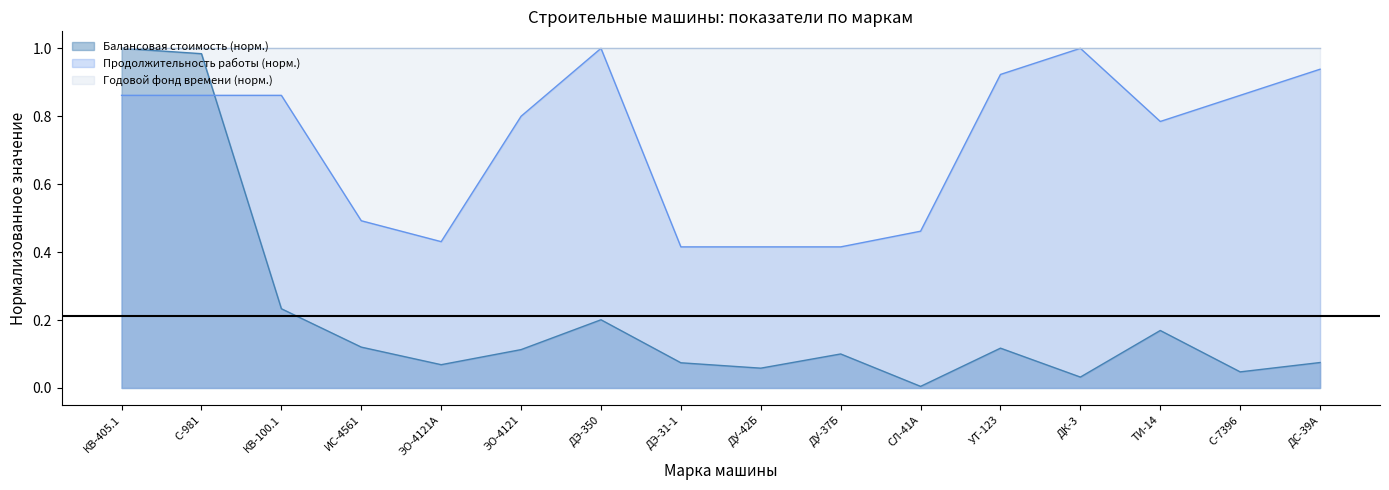

At С-981, list the series in order from largest to smallest.

Годовой фонд времени (норм.), Балансовая стоимость (норм.), Продолжительность работы (норм.)